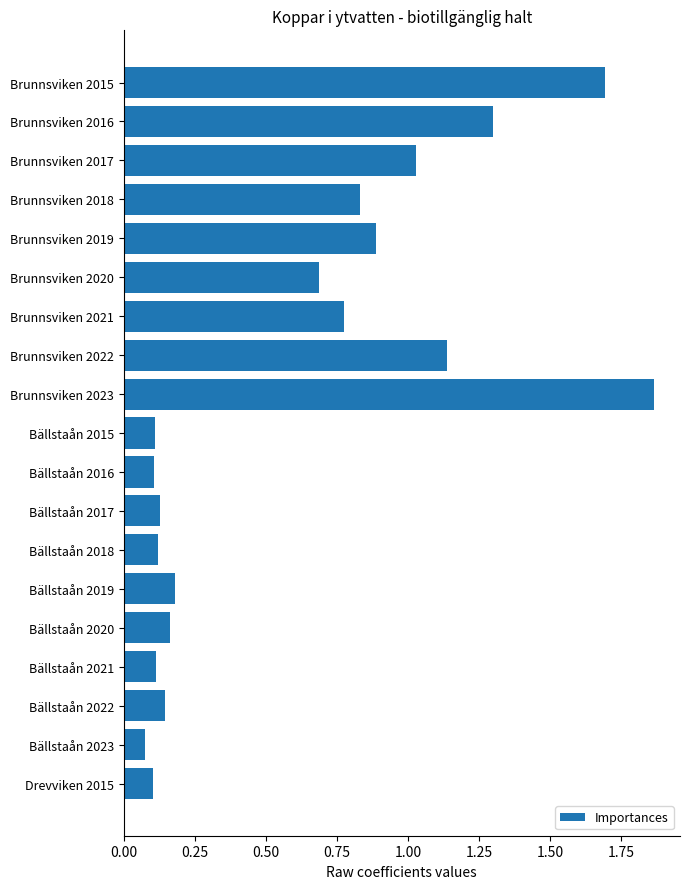

The chart shows a value of 0.1 at Bällstaån 2020. True or false?

False